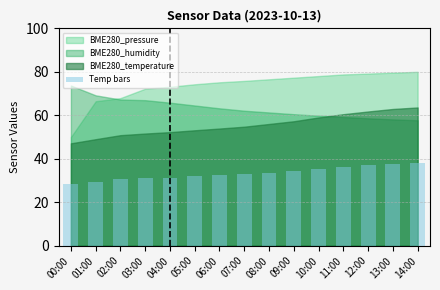

What is the value of the 11th bar from the left?

35.4